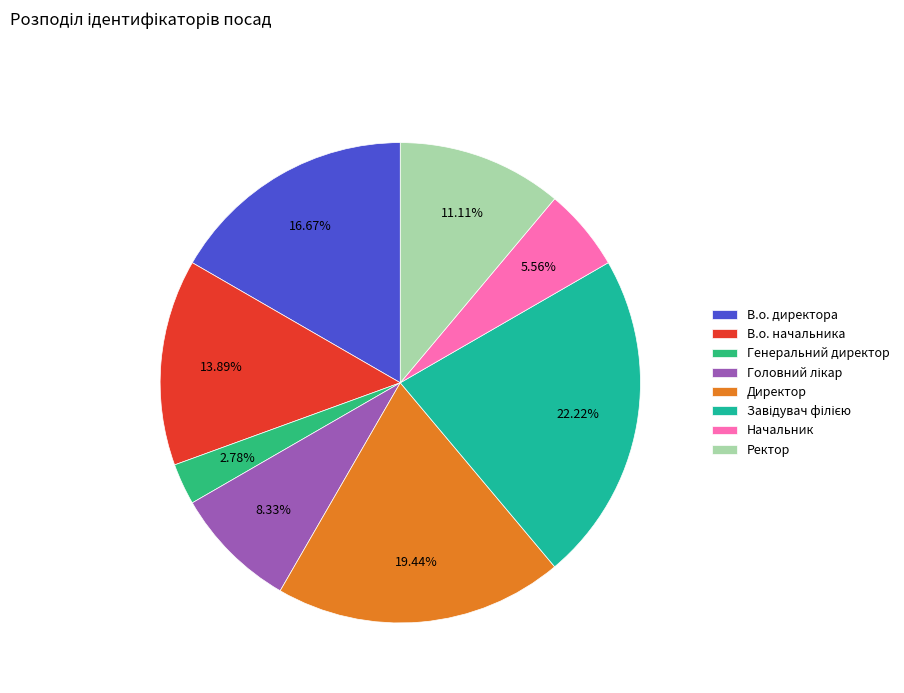

Rank the categories by value from highest to lowest.

Завідувач філією, Директор, В.о. директора, В.о. начальника, Ректор, Головний лікар, Начальник, Генеральний директор